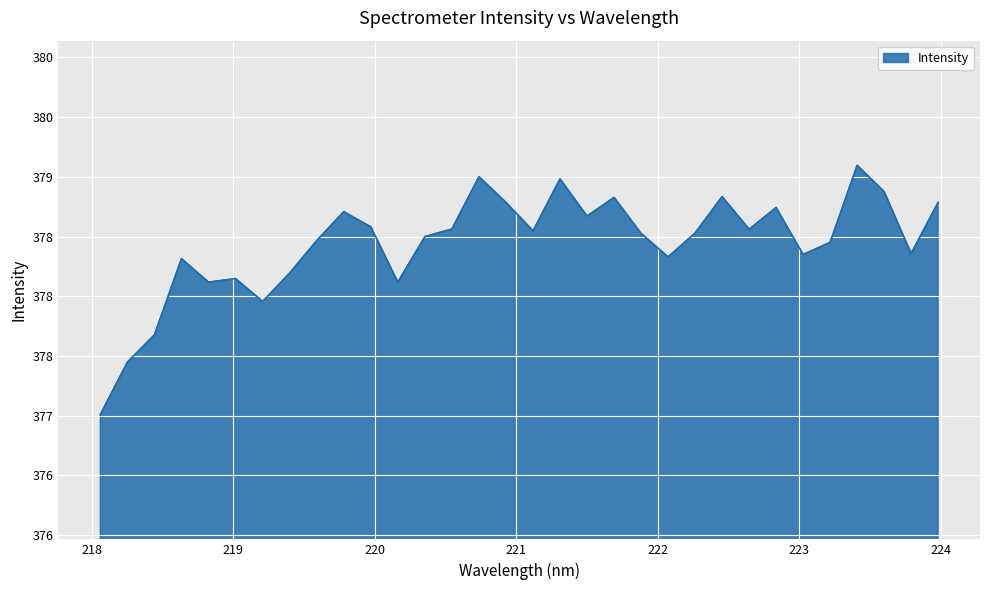

Does the chart have visible grid lines?

Yes